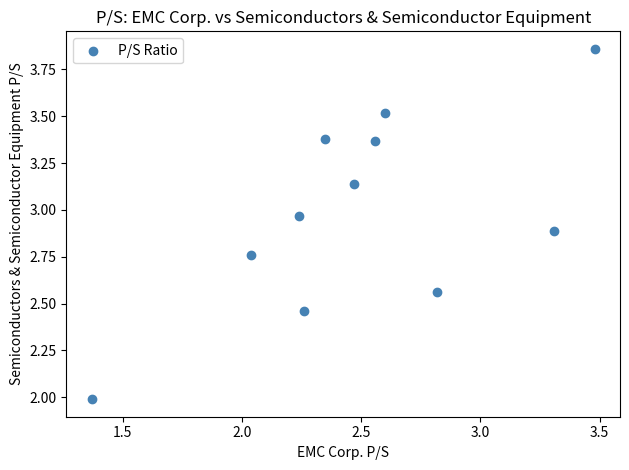

What is the range of Y values (max minus min)?

1.9